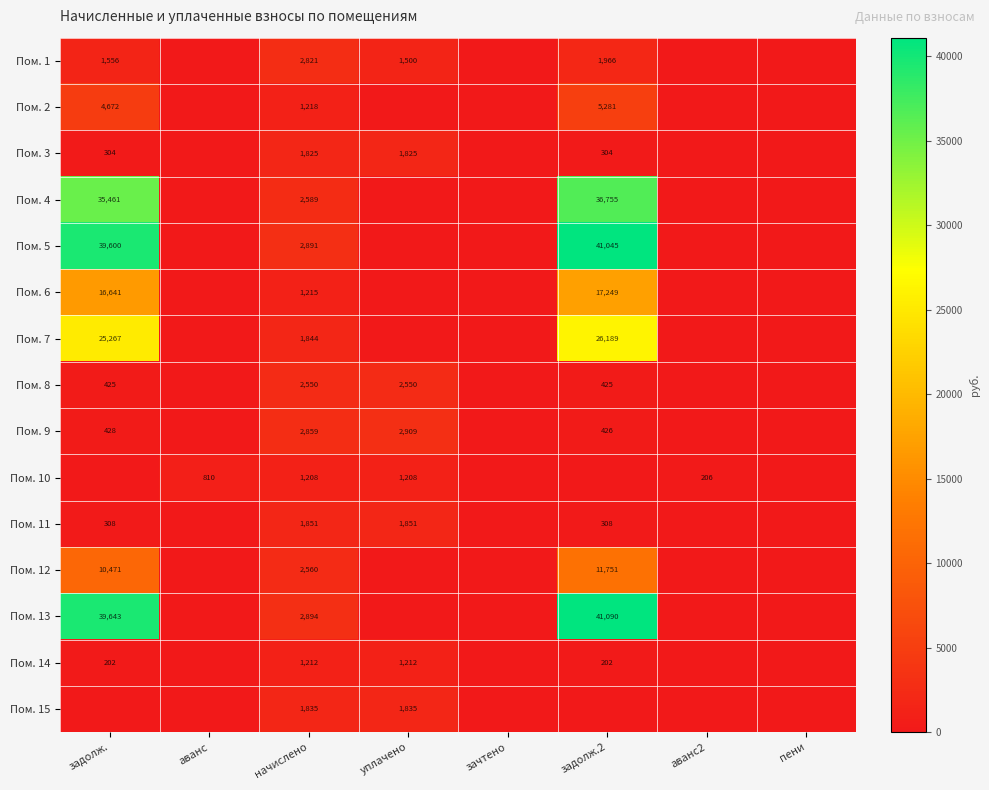

How many series are shown in this chart?

15